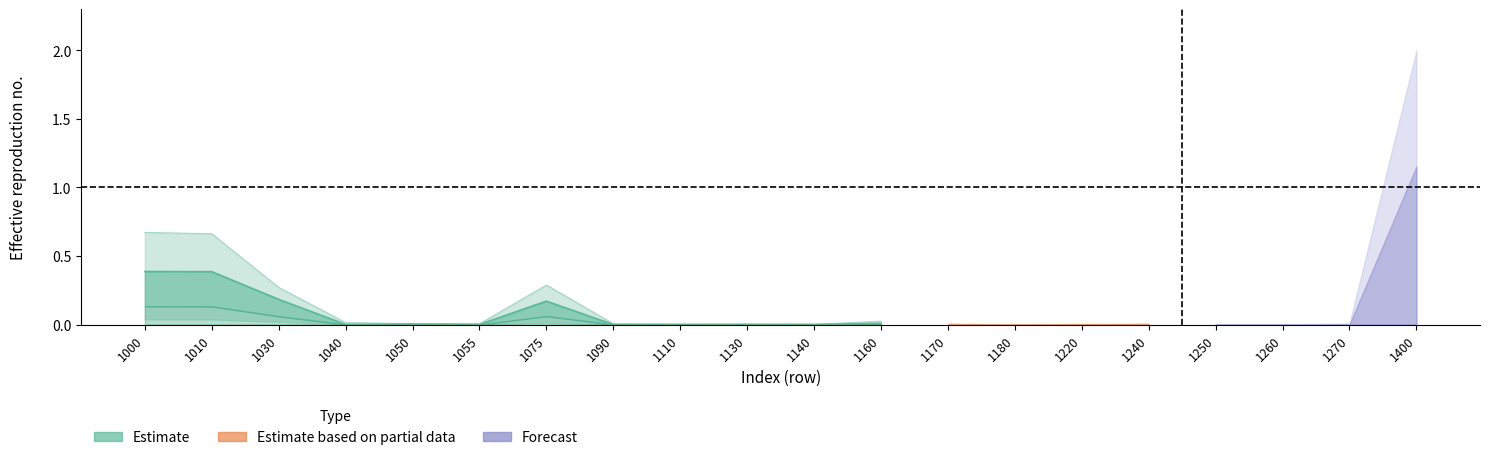

True or false: col_5 line and col_6 line intersect in this chart.

False